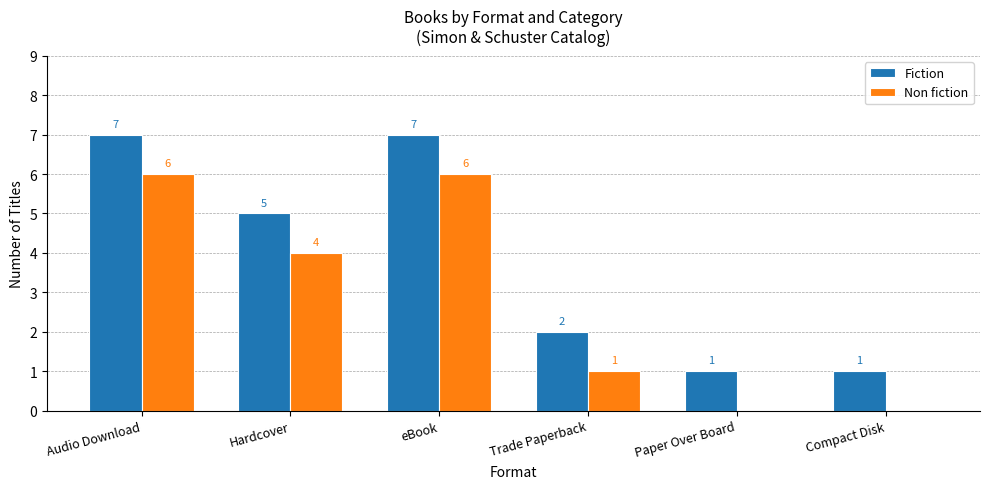

What is the sum of the Non fiction values at Trade Paperback and Audio Download?

7